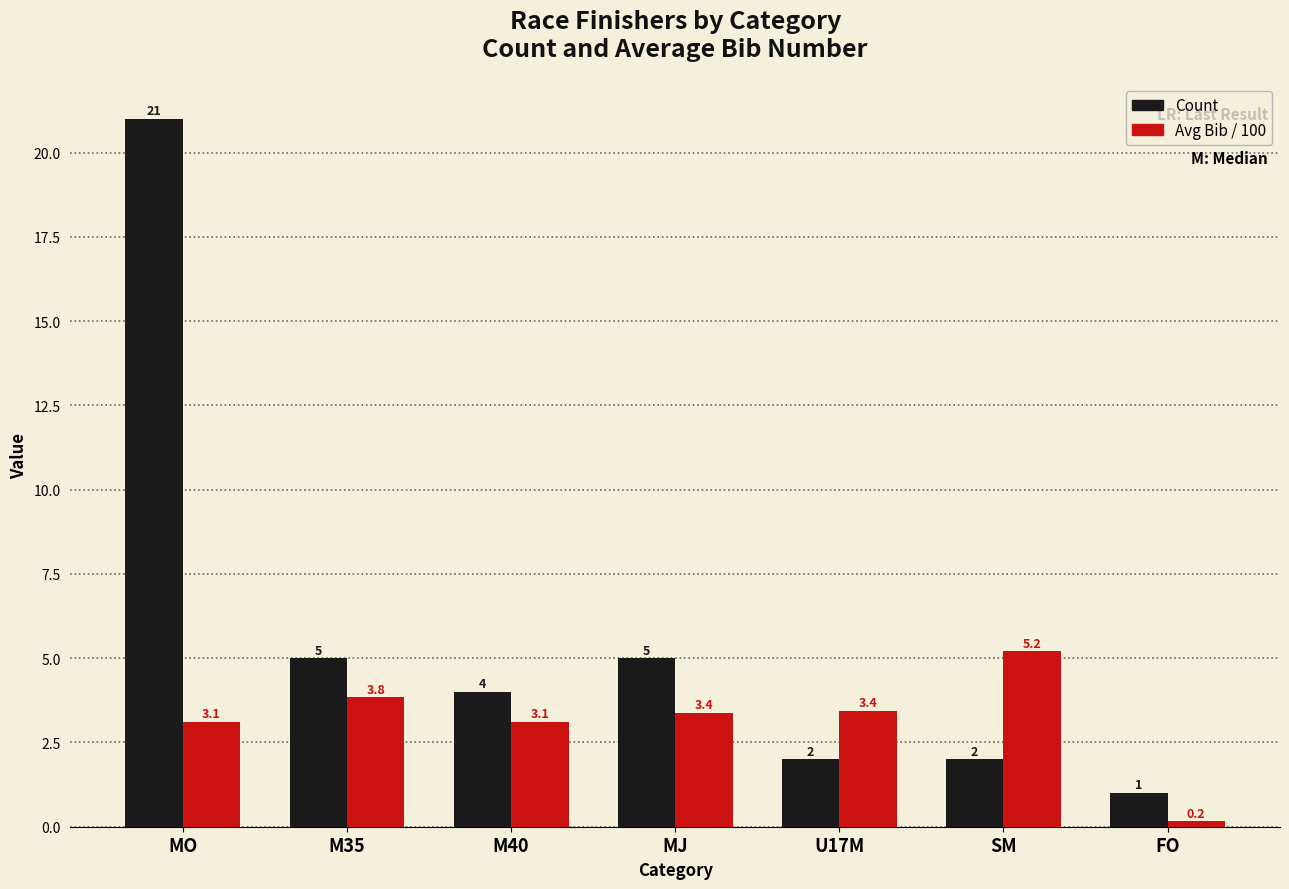

Rank the series by their maximum value, from lowest to highest.

Avg Bib / 100, Count